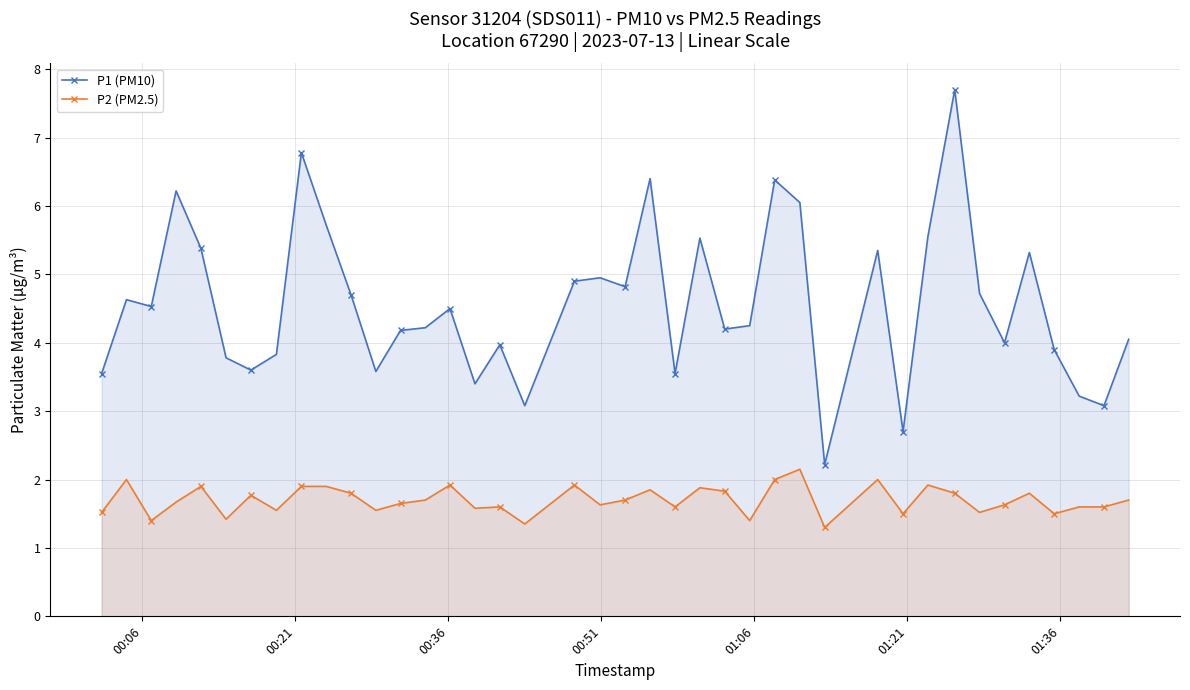

Does the chart have visible grid lines?

Yes